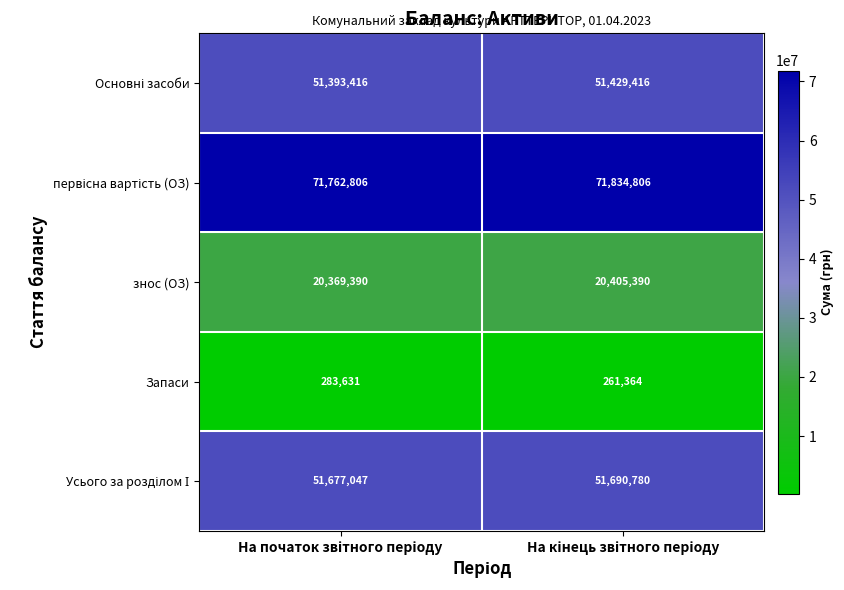

What is the average value of the Запаси series?

272498